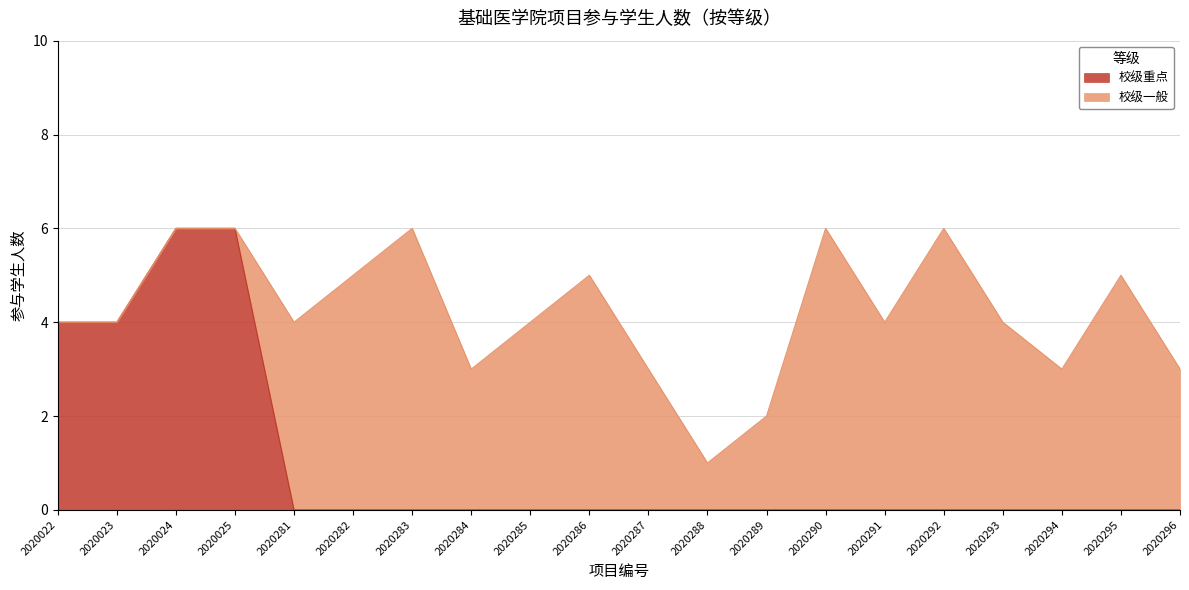

Count the values in the range 0 to 1.

16